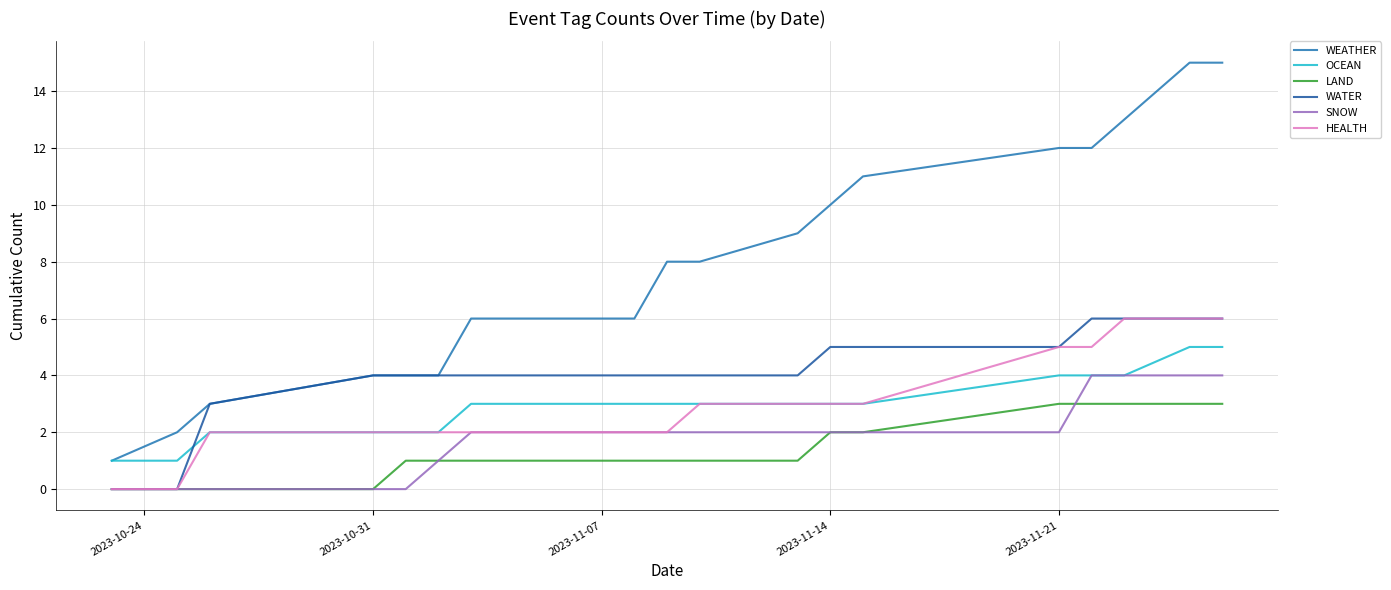

How many lines are shown in the chart?

6